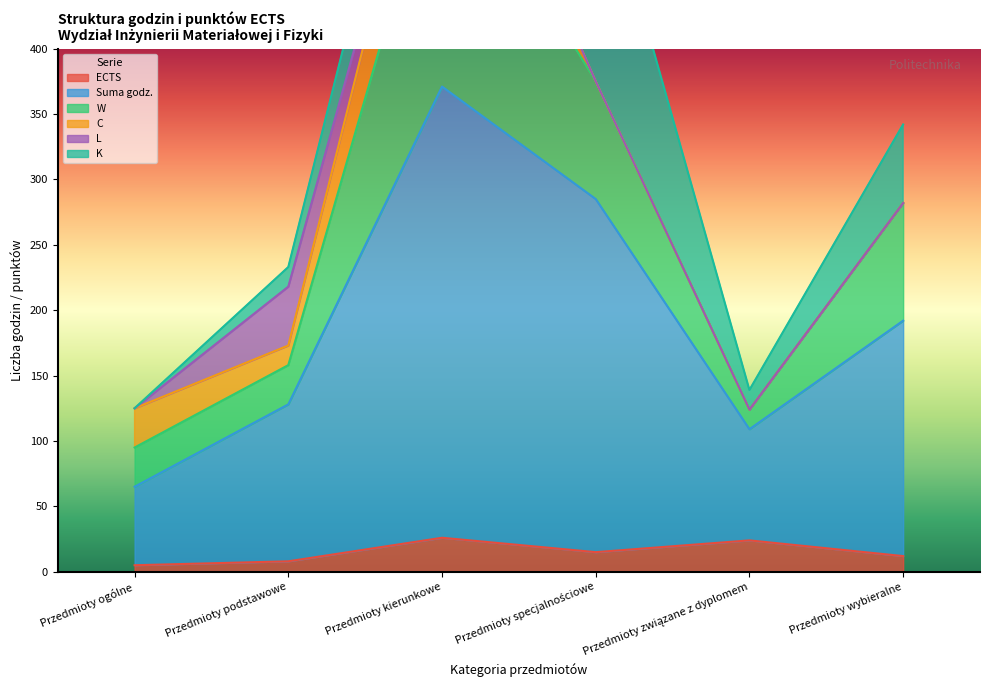

Does the chart have visible grid lines?

No